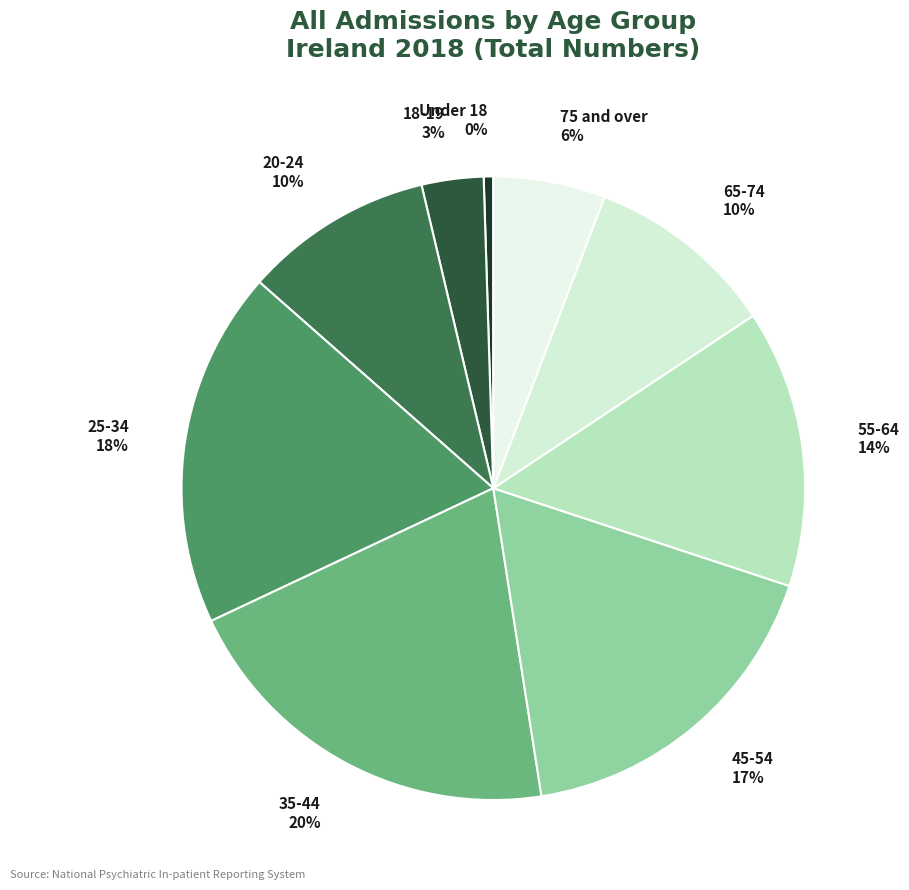

How many slices are in this pie chart?

9